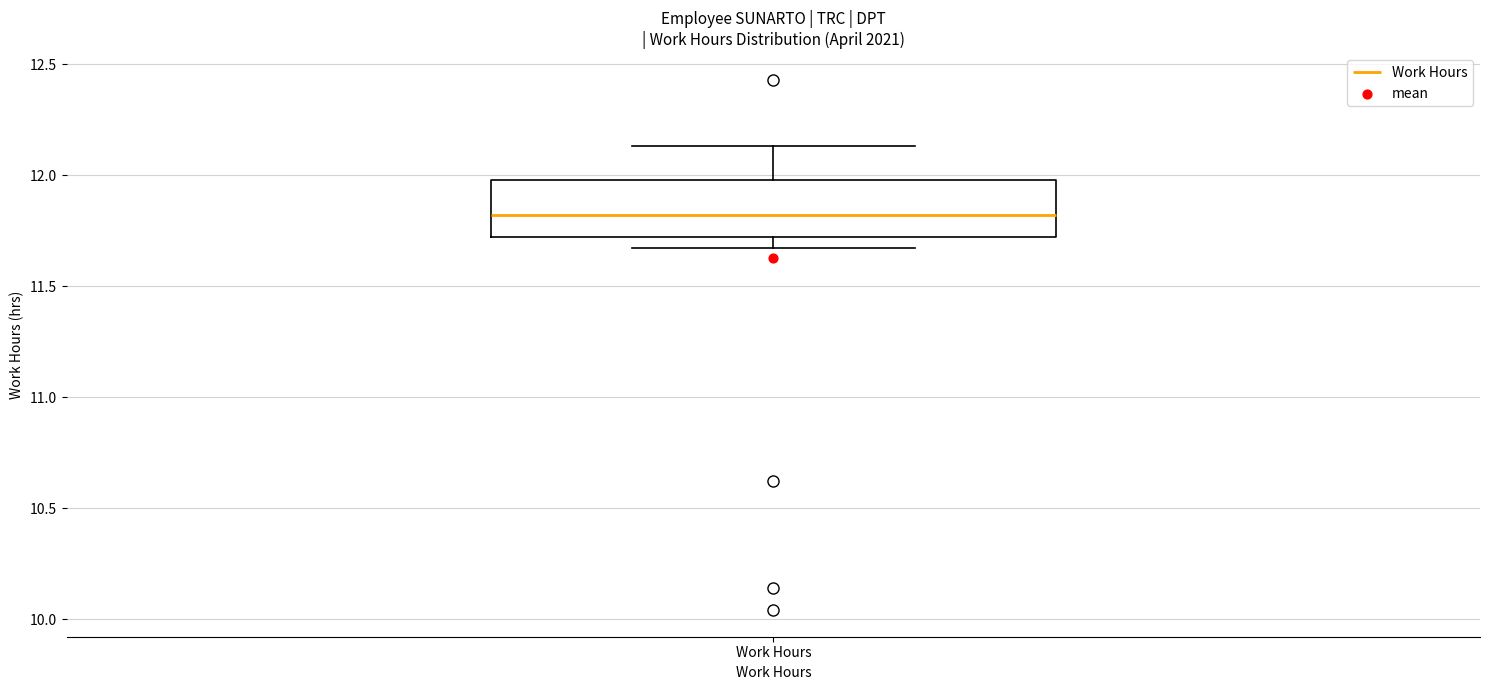

Read this box plot against the y-axis: the position of the median line, the range covered by the box, and the ends of both whiskers. The values are not printed on the chart, so give them approximately, as read against the axis.

median 11.80, box 11.70 to 12.00, whiskers 11.65 to 12.15